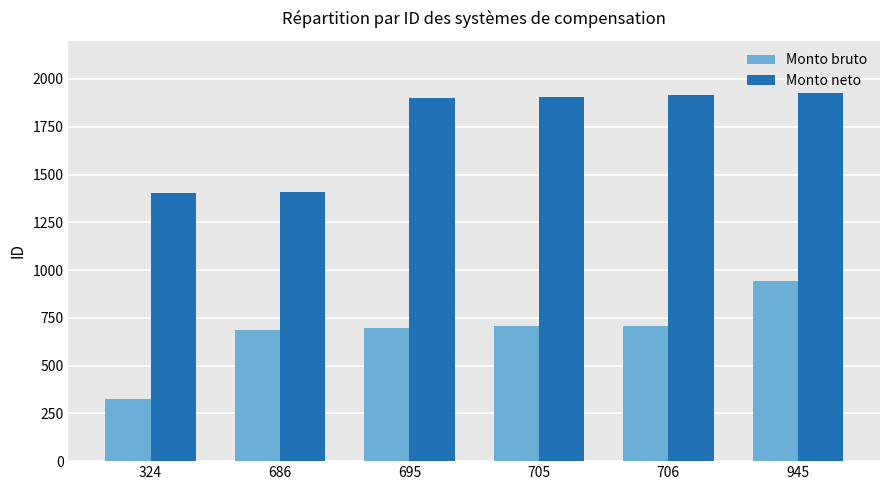

List the series in order of their peak value, lowest first.

Monto bruto, Monto neto